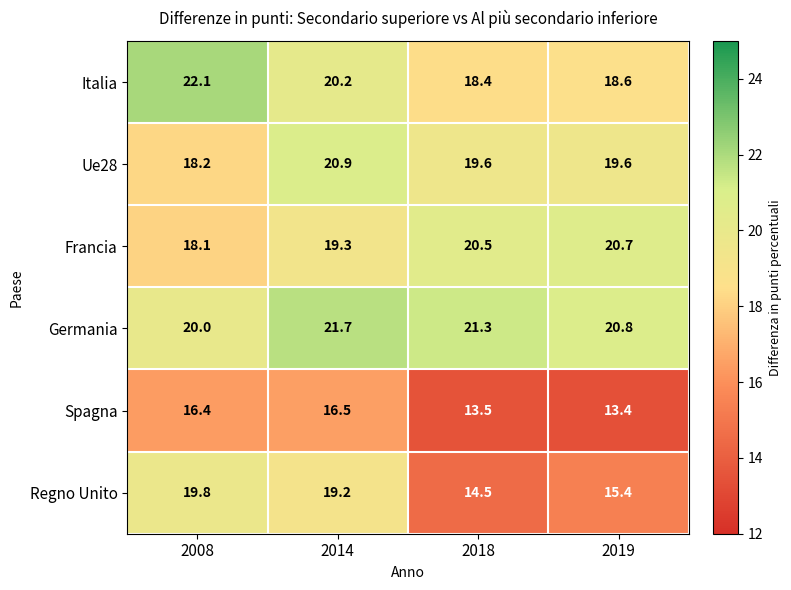

The value of Germania at 2008 is 20.0. True or false?

True